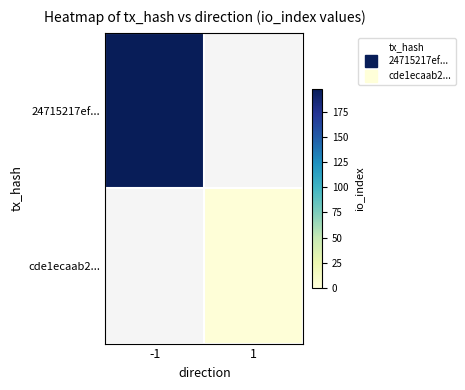

Is it true that cde1ecaab2... equals 1.0 at 1?

True